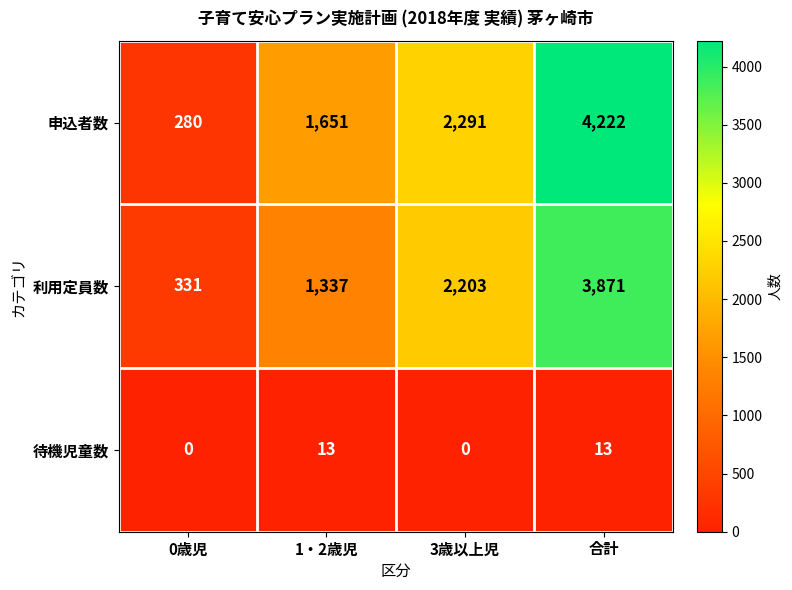

Which series changed the most between 3歳以上児 and 合計?

申込者数